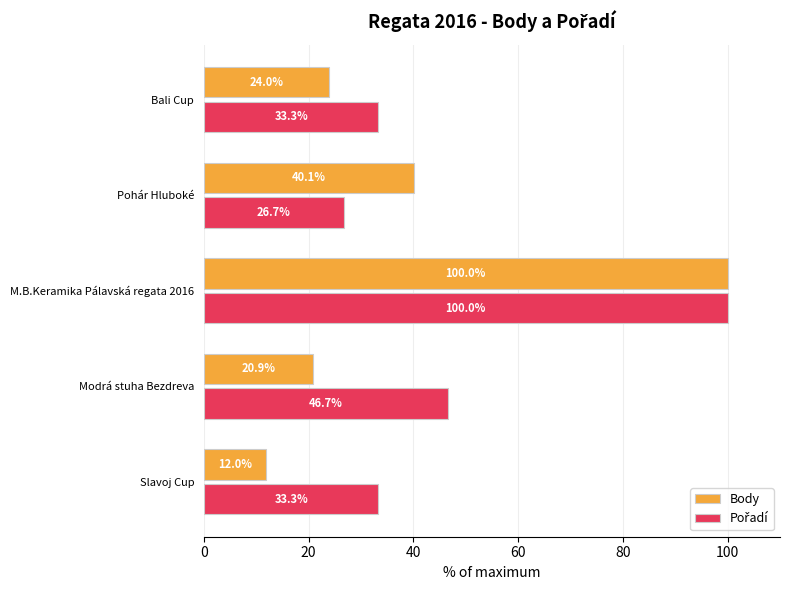

Rank the categories by Body value from lowest to highest.

Slavoj Cup, Modrá stuha Bezdreva, Bali Cup, Pohár Hluboké, M.B.Keramika Pálavská regata 2016